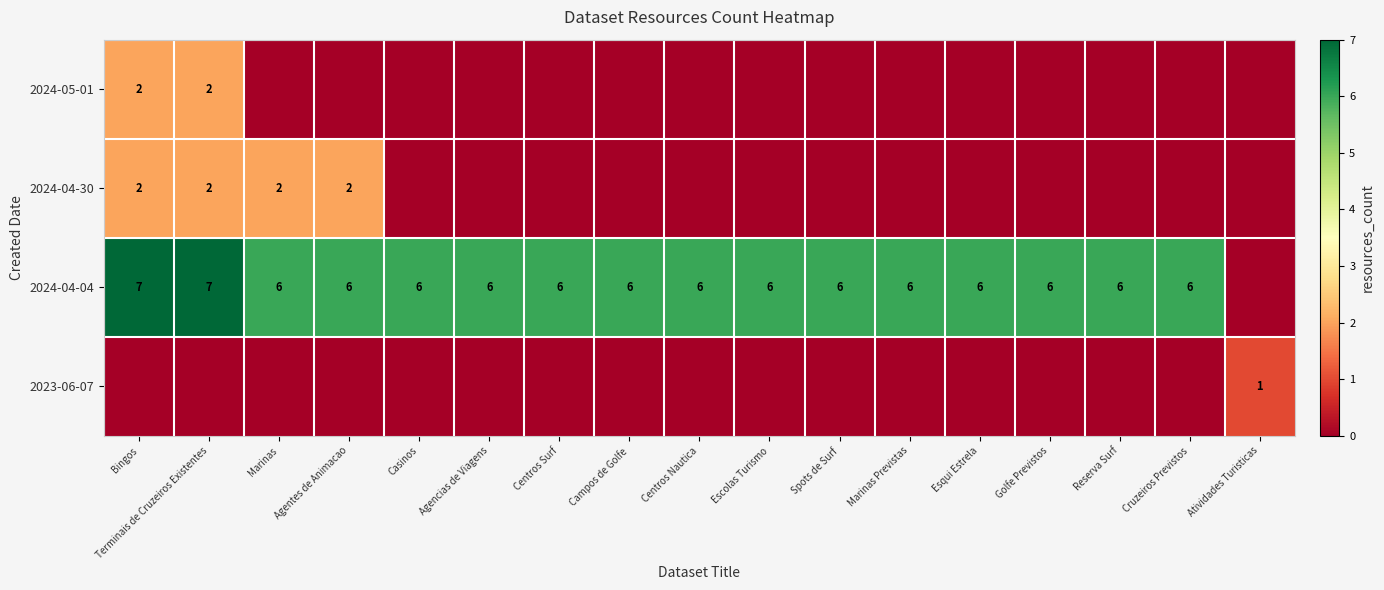

True or false: 2024-04-30 has a value of 1 at Bingos.

False